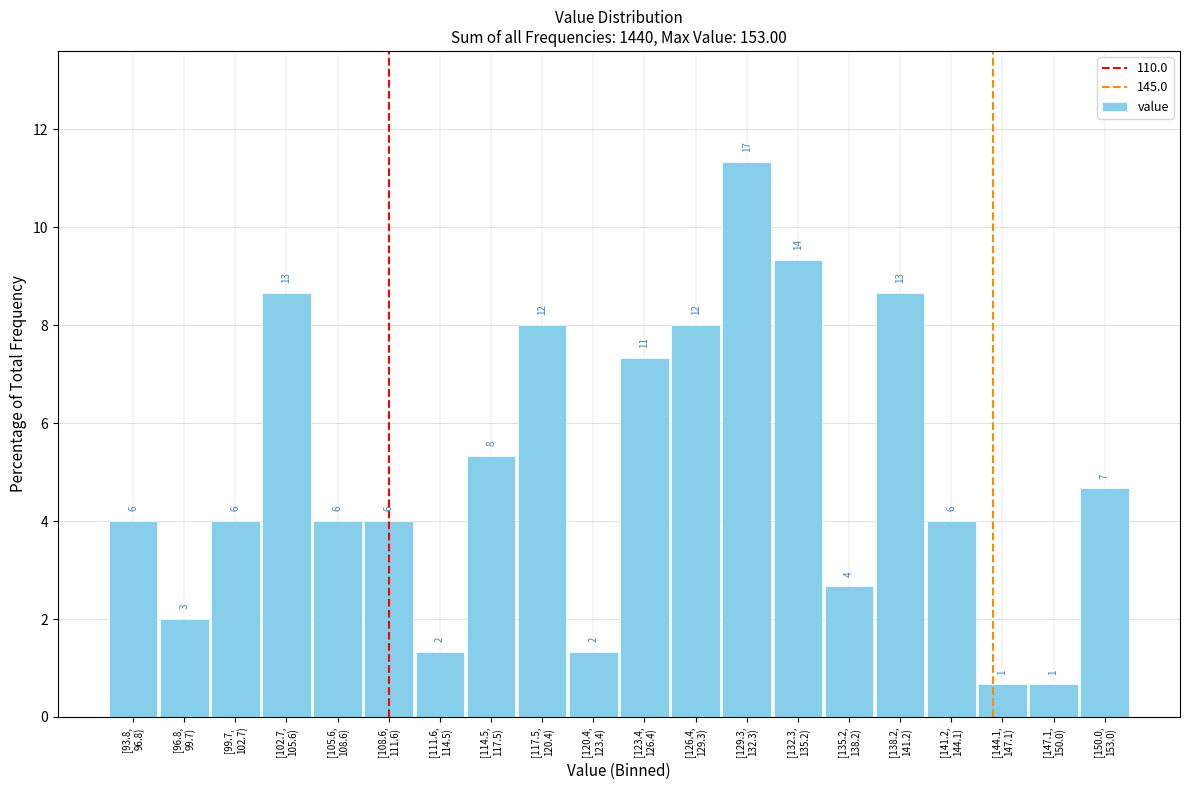

How many bars are there in total?

20